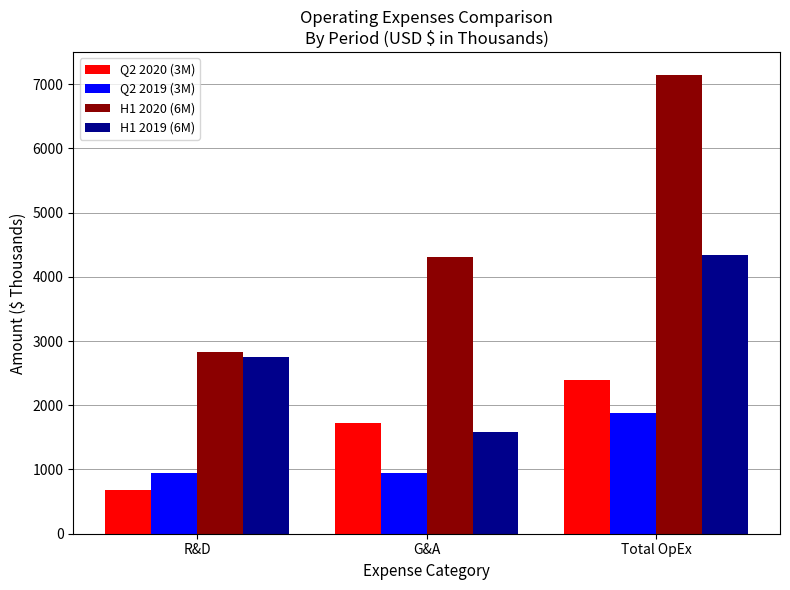

What is the sum of all H1 2020 (6M) values?

14282